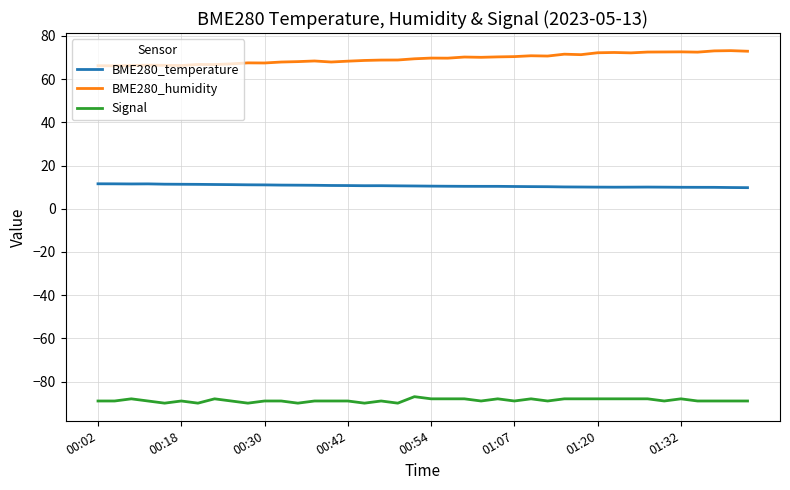

How many lines are shown in the chart?

3